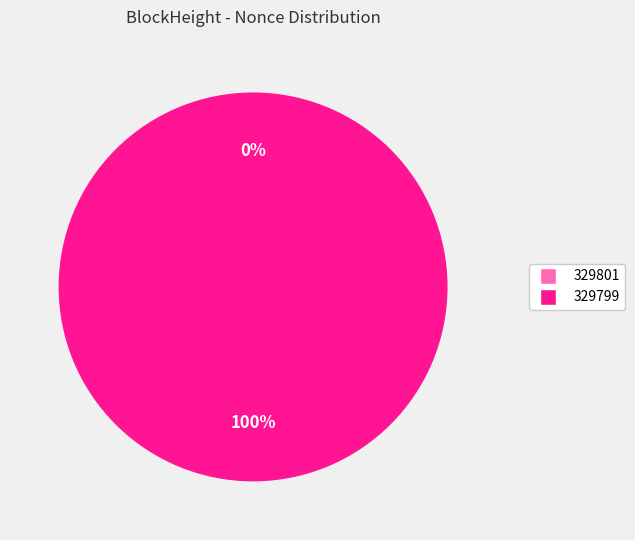

Which category has the biggest portion of the pie?

329799